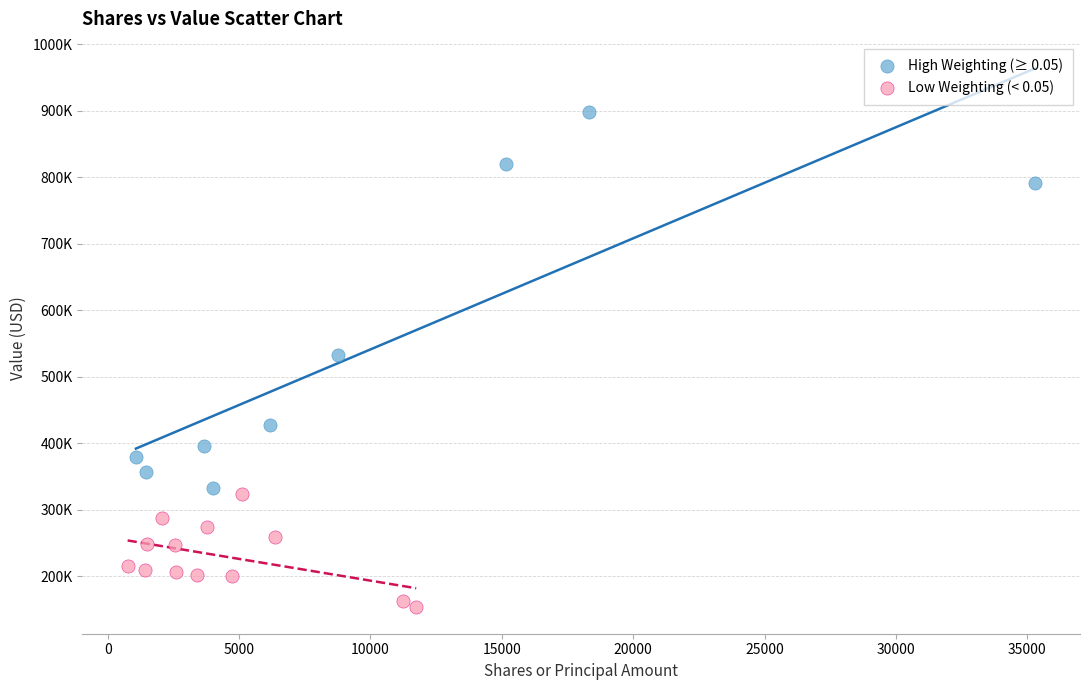

What are all the series names shown in the legend?

High Weighting (≥ 0.05), Low Weighting (< 0.05)